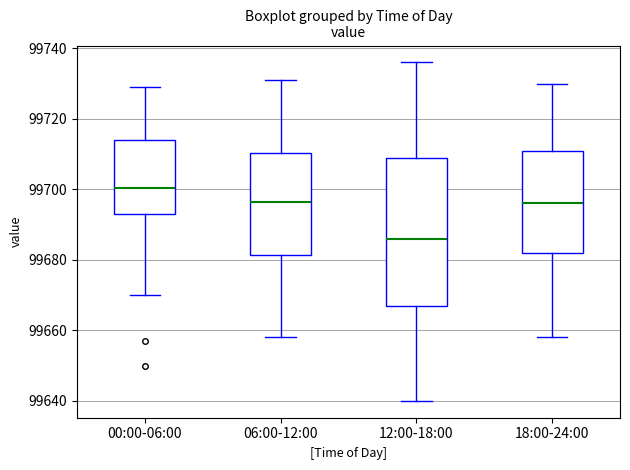

Comparing the boxes themselves (not the whiskers), which one is the tallest?

12:00-18:00